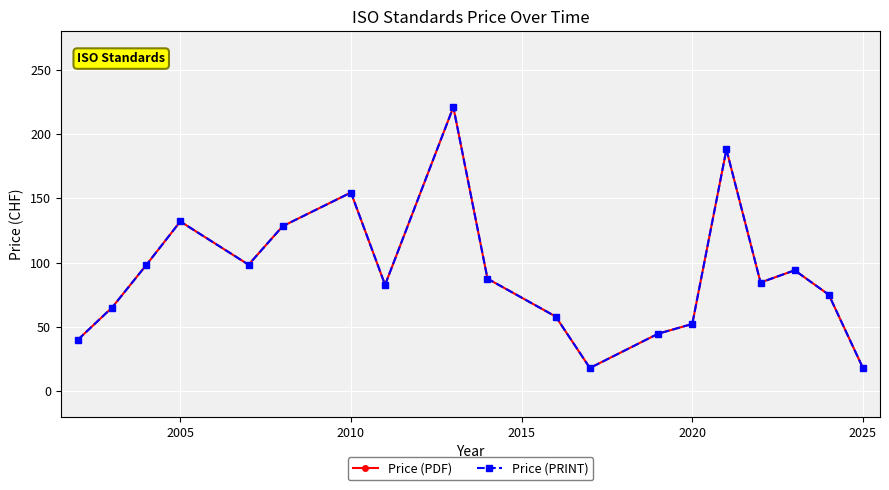

Is this an area chart (filled region under the line)?

No